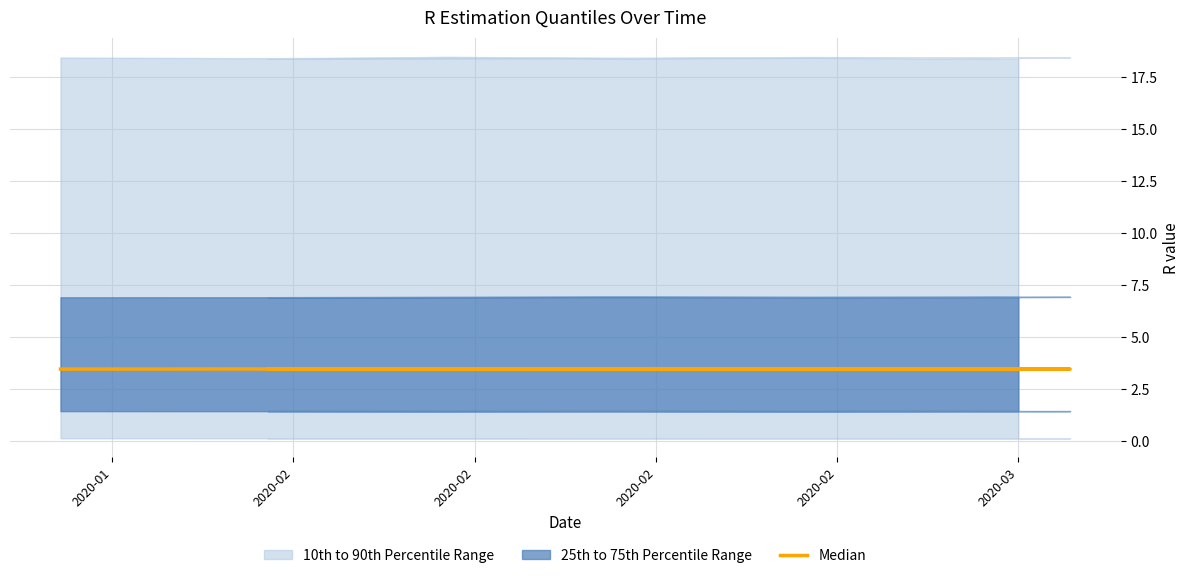

What is the label of the 1st point from the left?

2020-01